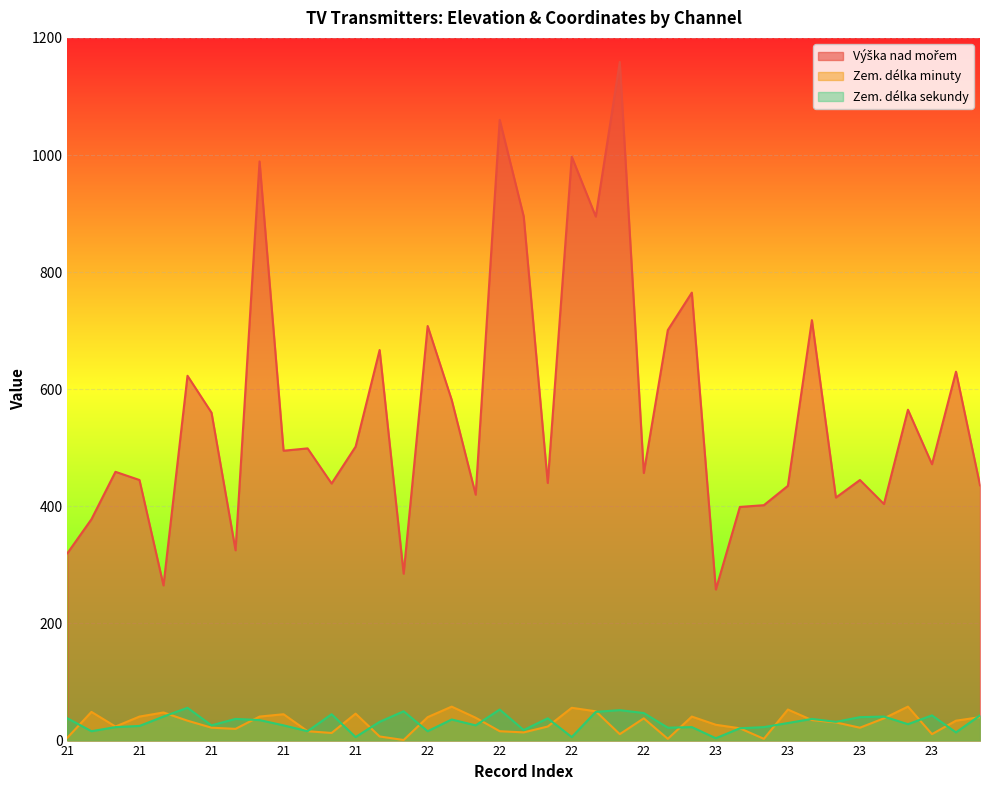

Is the value of Zem. délka minuty at 21 greater than the value of Výška nad mořem at 21?

No